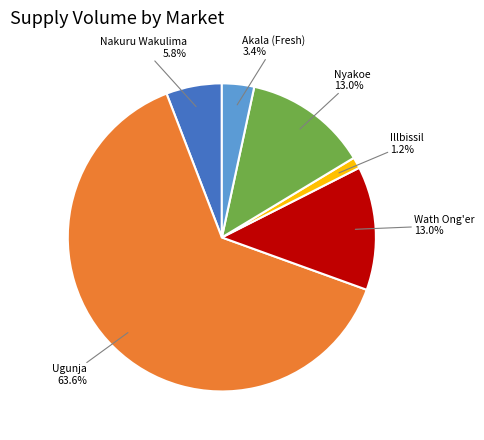

Is there any slice that represents more than half of the pie?

Yes